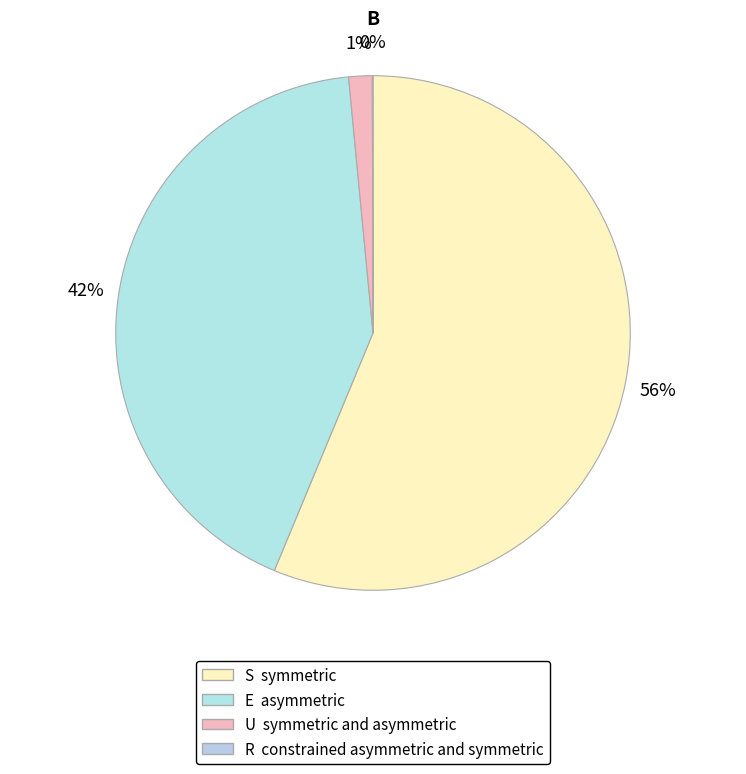

Does any single category account for the majority?

Yes